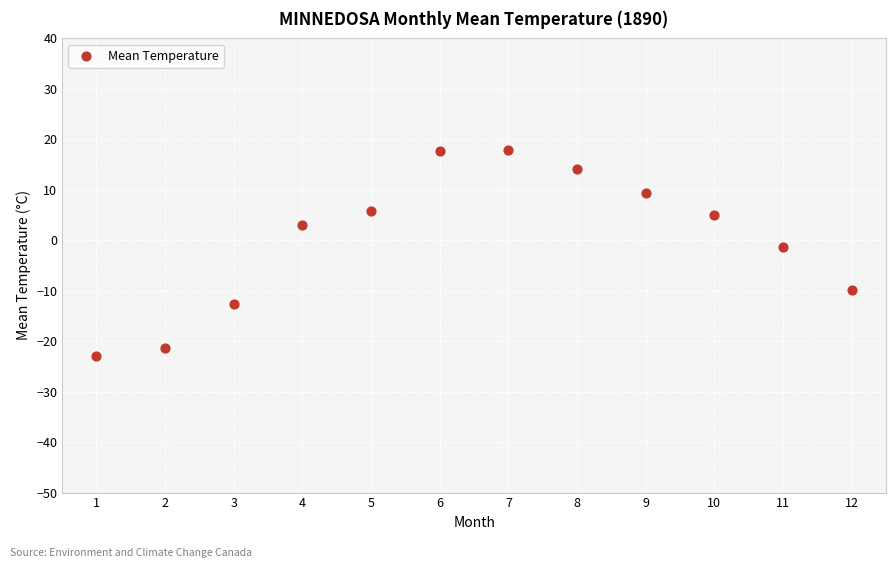

What is the range of Y values (max minus min)?

40.8